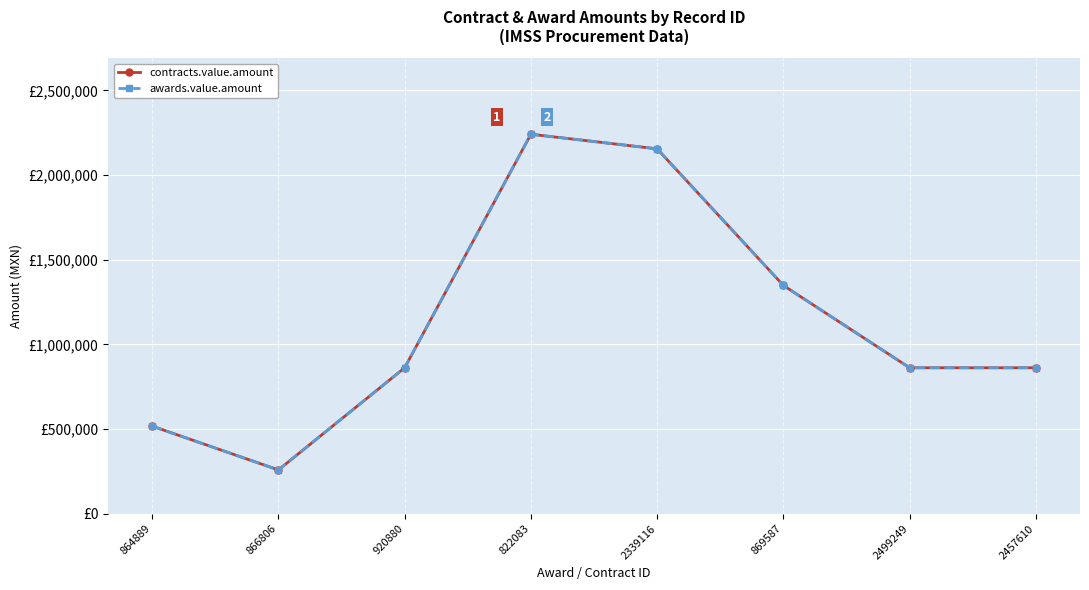

At 869587, list the series in order from smallest to largest.

contracts.value.amount, awards.value.amount